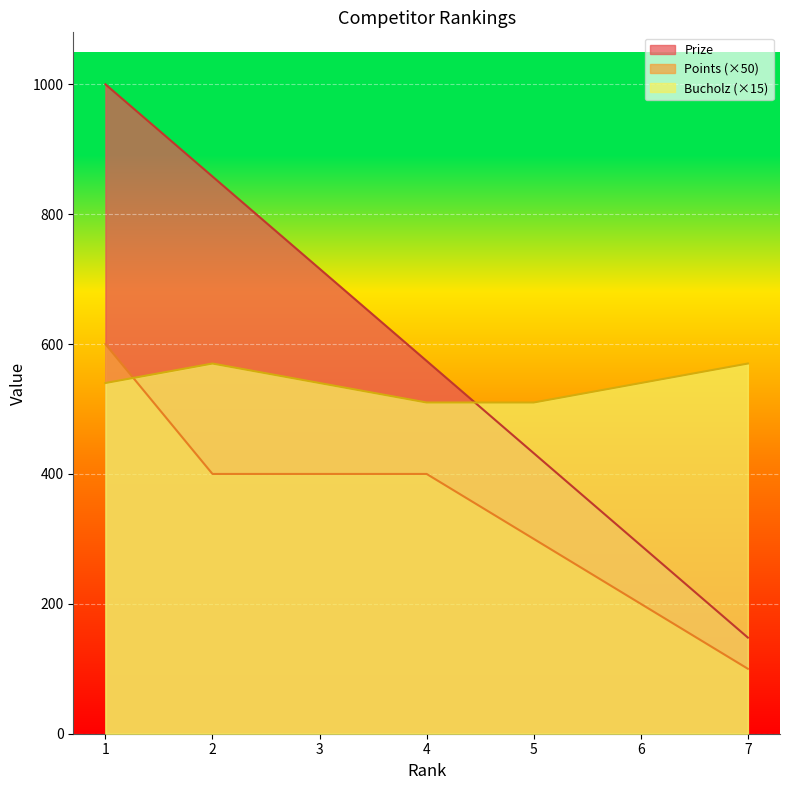

What is the maximum value shown in the chart?

1000